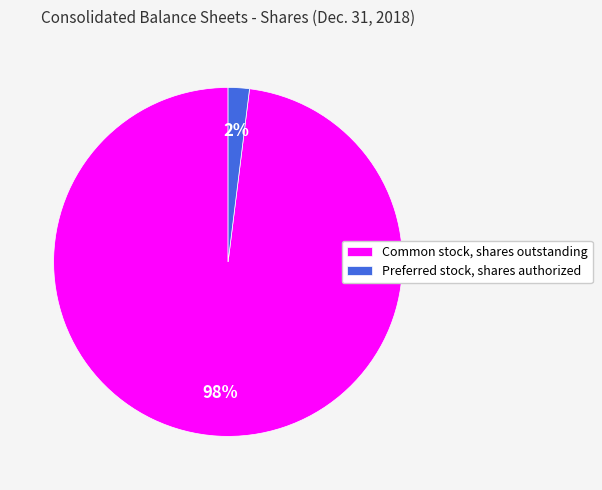

How many segments does this pie chart have?

2